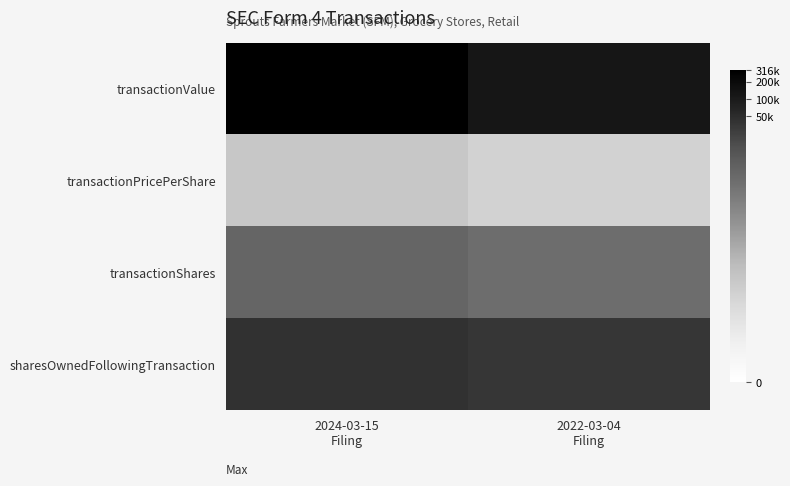

Which series has the largest total across all categories?

transactionValue